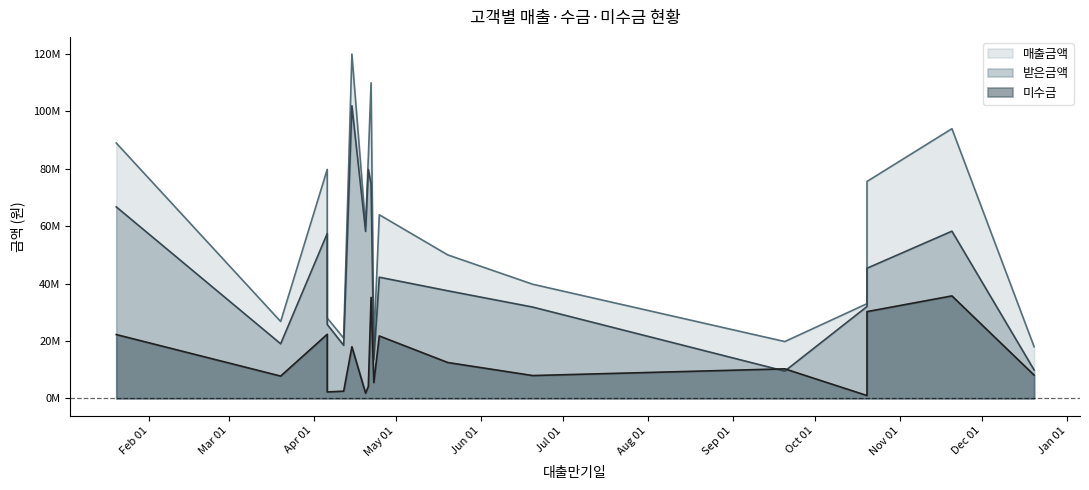

What is the difference between the maximum and minimum values in the 매출금액 series?

102000000